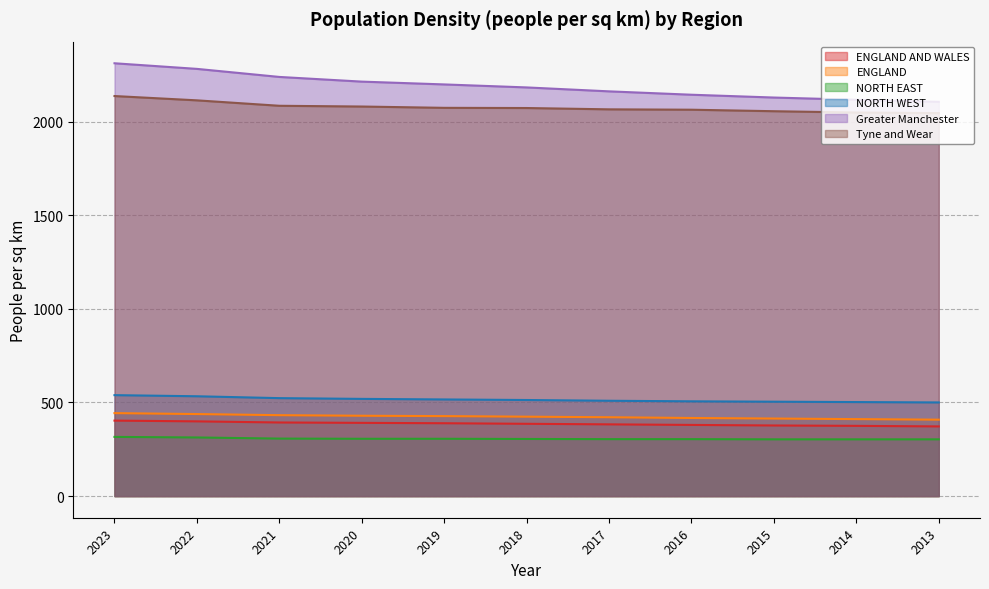

What is the value of the NORTH WEST point at the 11th from the left?

500